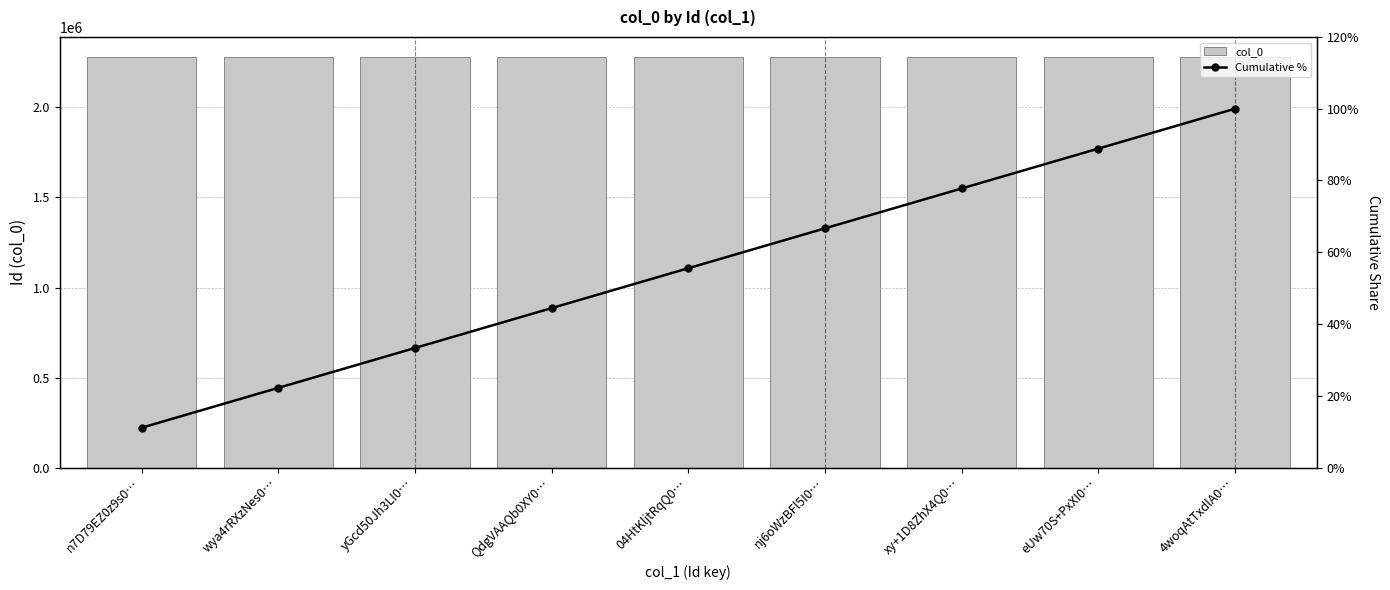

Is it true that col_0 equals 2277356.0 at xy+1D8ZhX4Q0…?

True